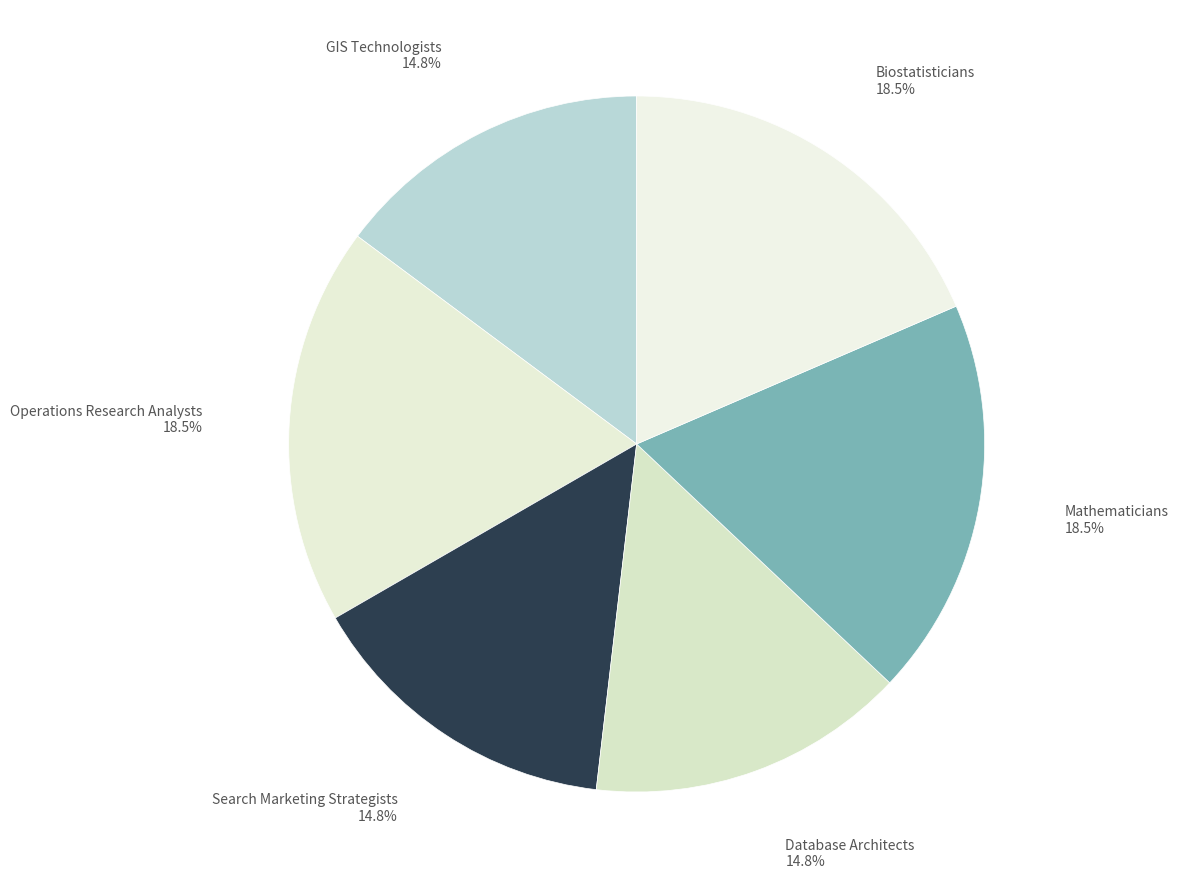

Rank the categories by value from lowest to highest.

Geographic Information Systems Technologists, Search Marketing Strategists, Database Architects, Operations Research Analysts, Mathematicians, Biostatisticians